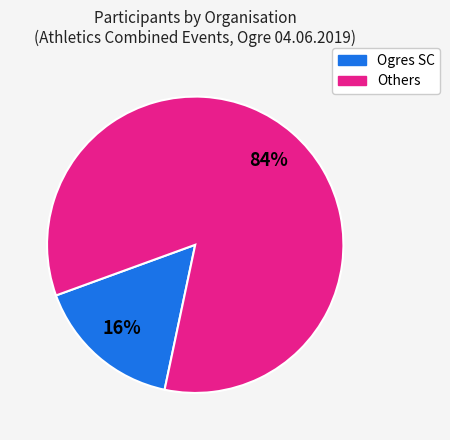

To the nearest percent, what is the difference between the largest and smallest slice percentages?

68%